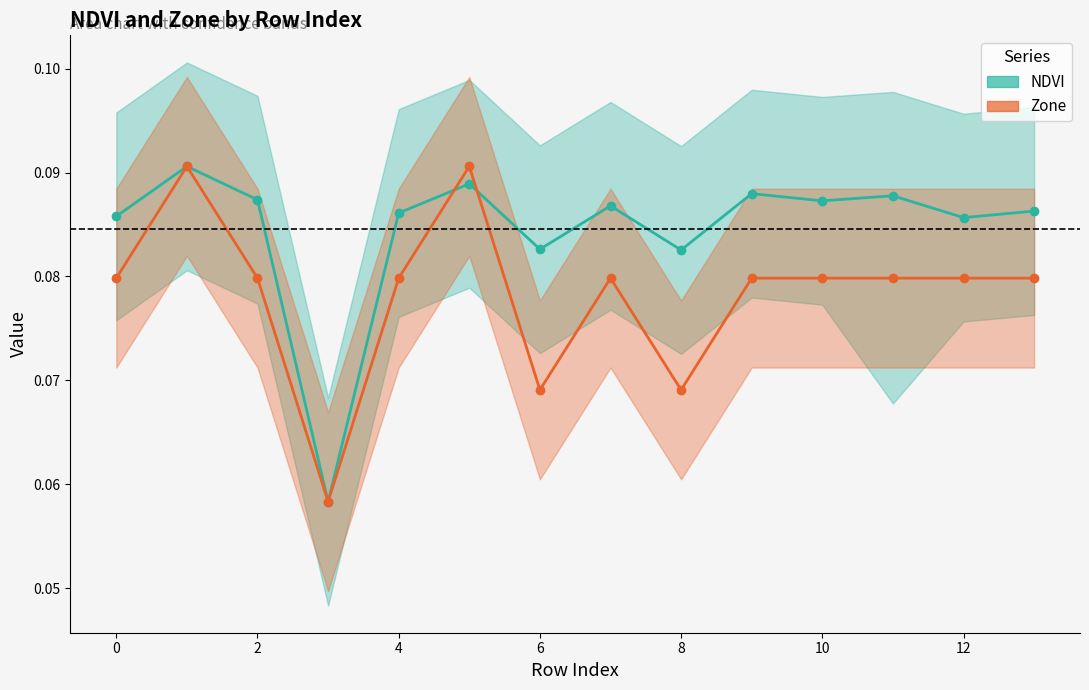

Does the chart have visible grid lines?

No